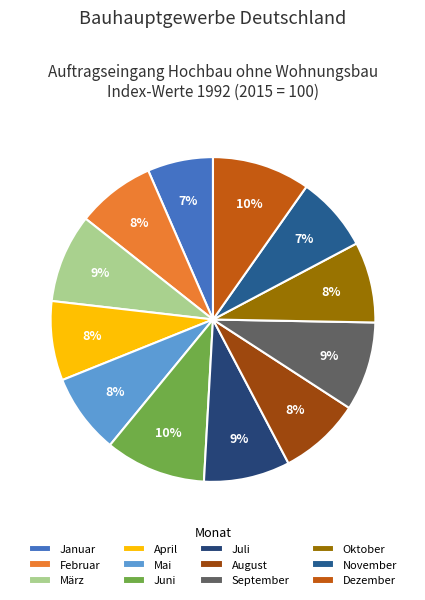

To the nearest percent, what is the average slice percentage?

8%